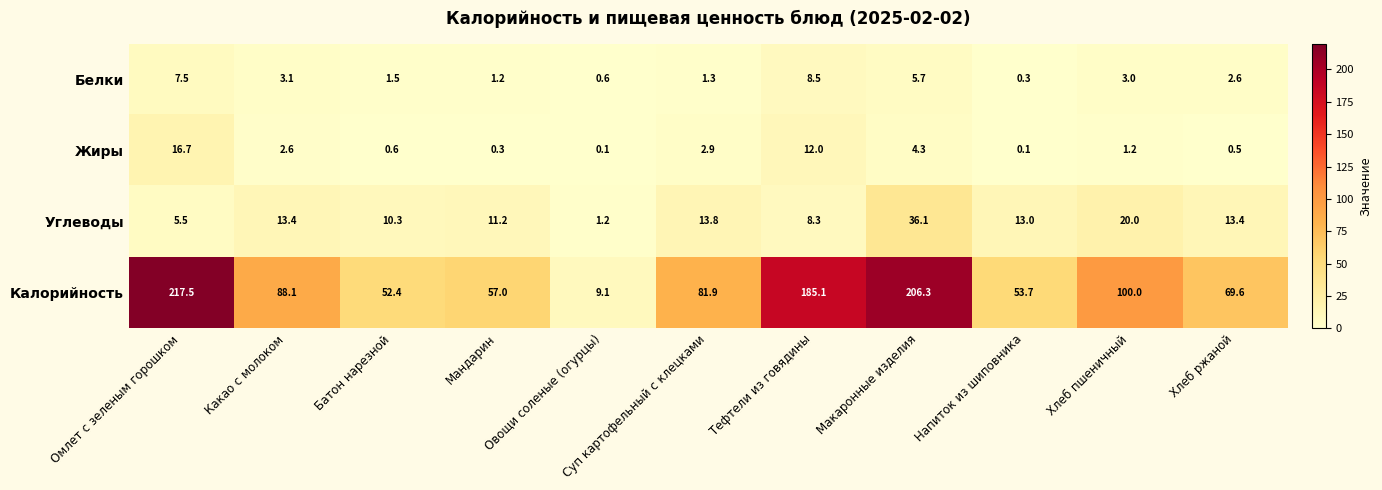

Which series has the largest total across all categories?

Калорийность